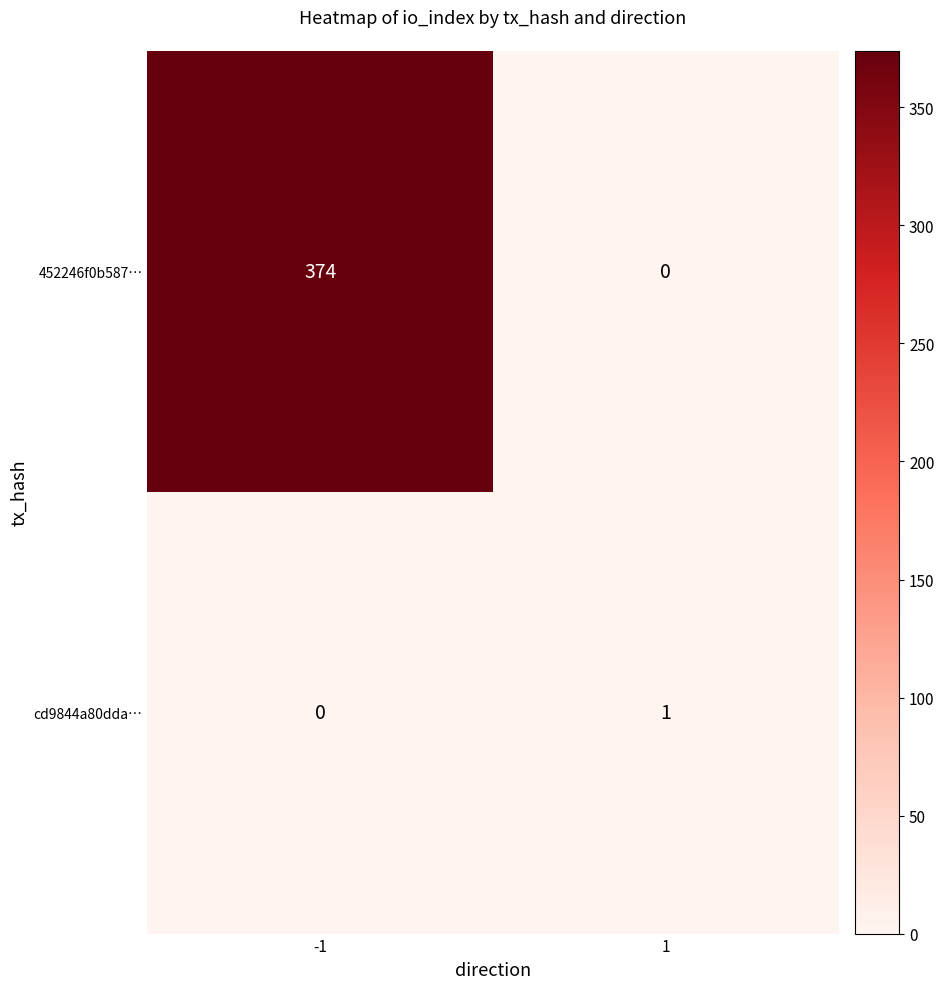

Reading left to right, extract all data points from this chart.

452246f0b587…: 374	0
cd9844a80dda…: 0	1